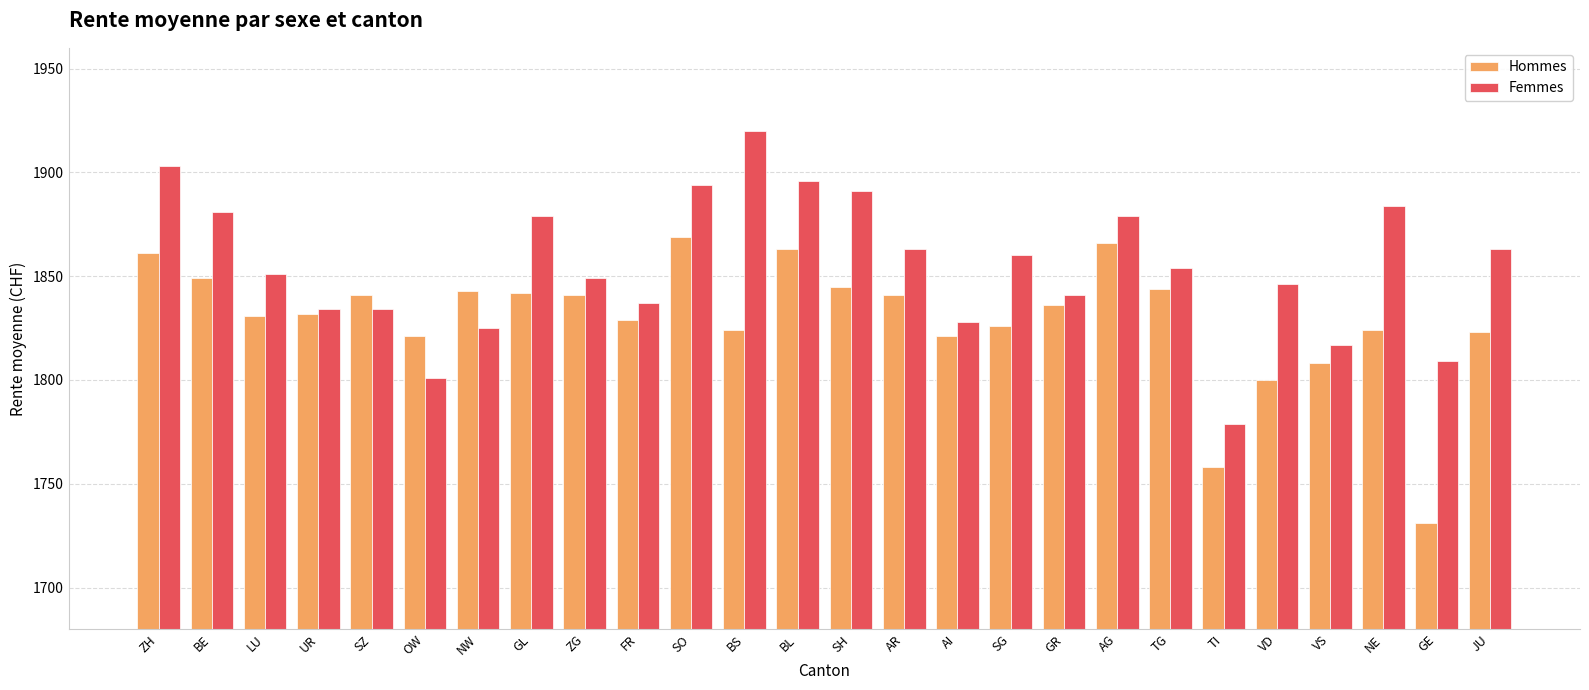

How many data points in Hommes are less than 1836?

13